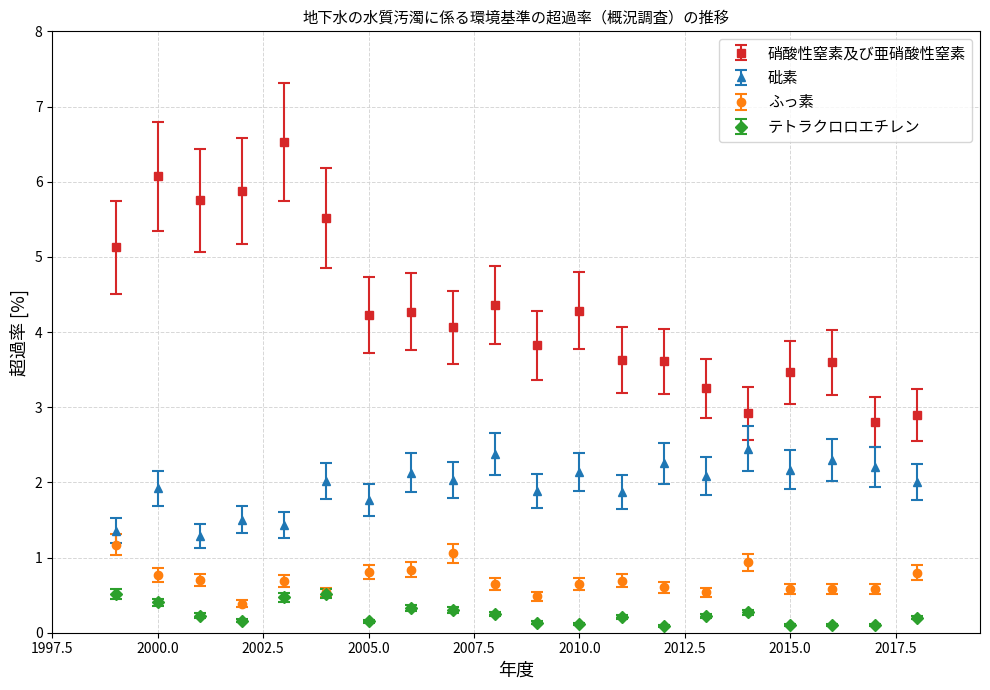

Which series has the largest total across all categories?

硝酸性窒素及び亜硝酸性窒素